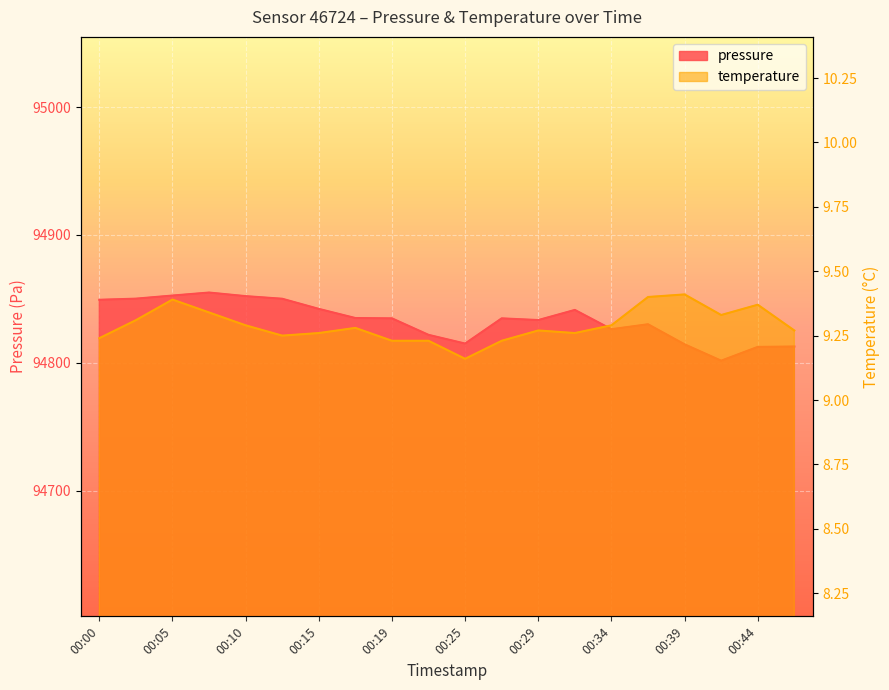

Reading right to left, list all the values displayed in this chart.

pressure: 00:47=94812.7	00:44=94812.4	00:42=94801.6	00:39=94814.4	00:37=94830.1	00:34=94826.2	00:32=94841.3	00:29=94833.4	00:27=94834.8	00:25=94815.0	00:22=94821.8	00:19=94834.8	00:17=94835.0	00:15=94842.2	00:12=94850.1	00:10=94852.1	00:07=94854.9	00:05=94852.6	00:02=94850.2	00:00=94849.3
temperature: 00:47=9.3	00:44=9.4	00:42=9.3	00:39=9.4	00:37=9.4	00:34=9.3	00:32=9.3	00:29=9.3	00:27=9.2	00:25=9.2	00:22=9.2	00:19=9.2	00:17=9.3	00:15=9.3	00:12=9.2	00:10=9.3	00:07=9.3	00:05=9.4	00:02=9.3	00:00=9.2